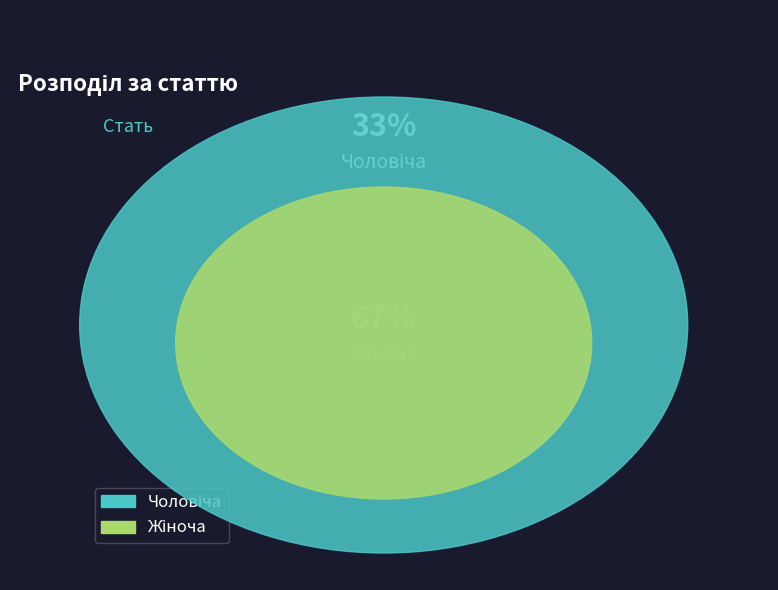

Is it true that Чоловіча is 33% of the pie?

True